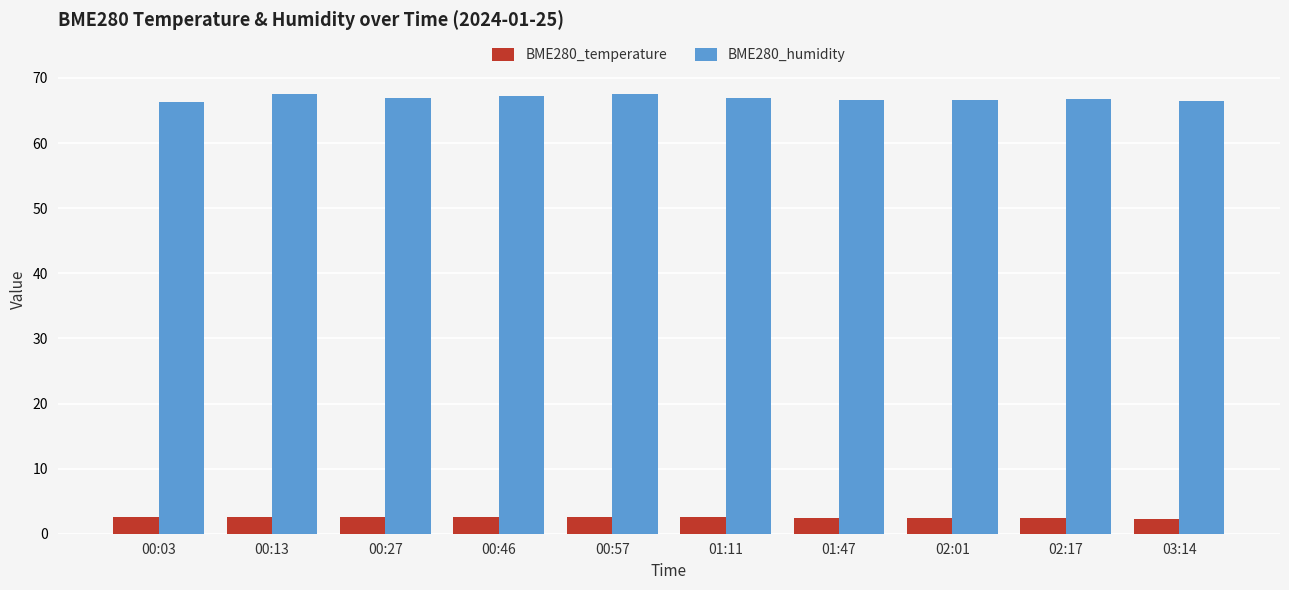

The BME280_humidity series shows 105.2 at 00:57. True or false?

False